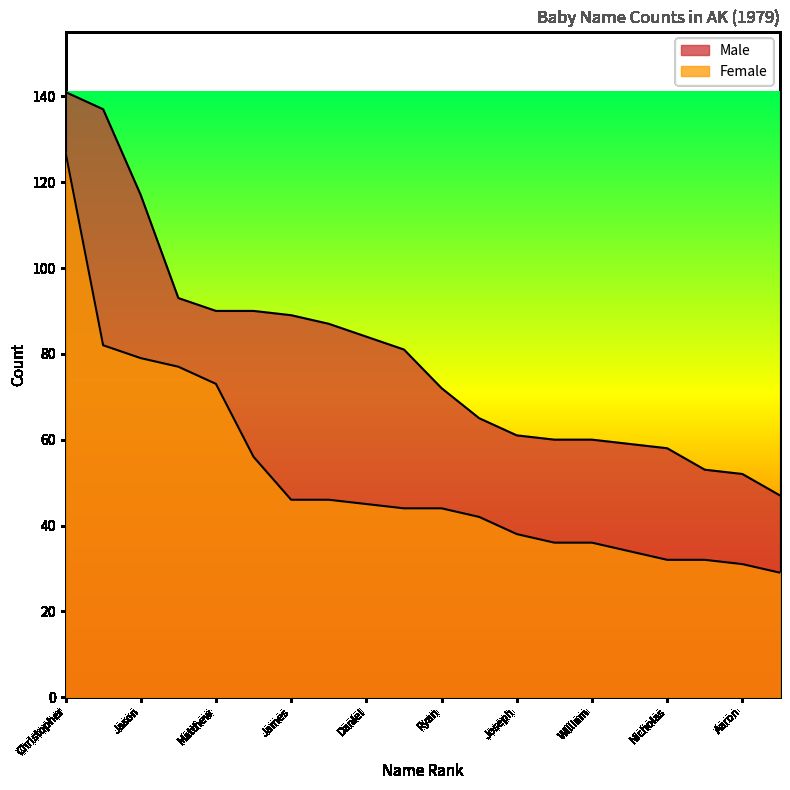

List the series in order of their overall mean, highest first.

Male, Female